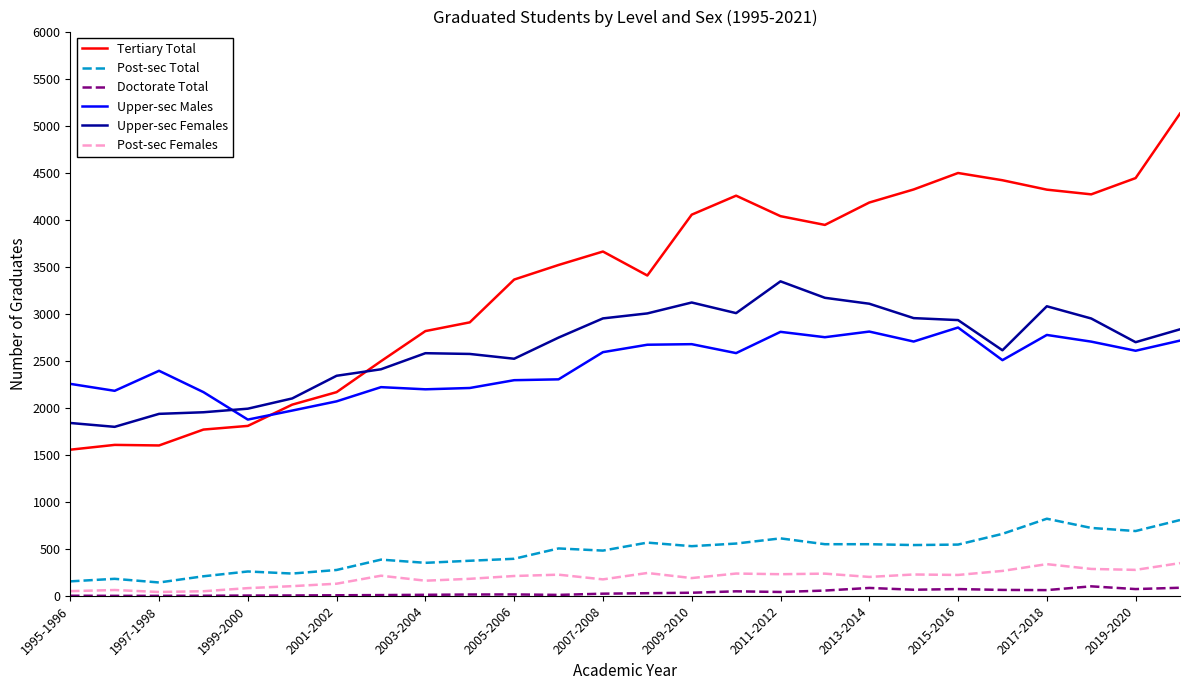

True or false: Post-sec Total and Doctorate Total cross at least once.

False